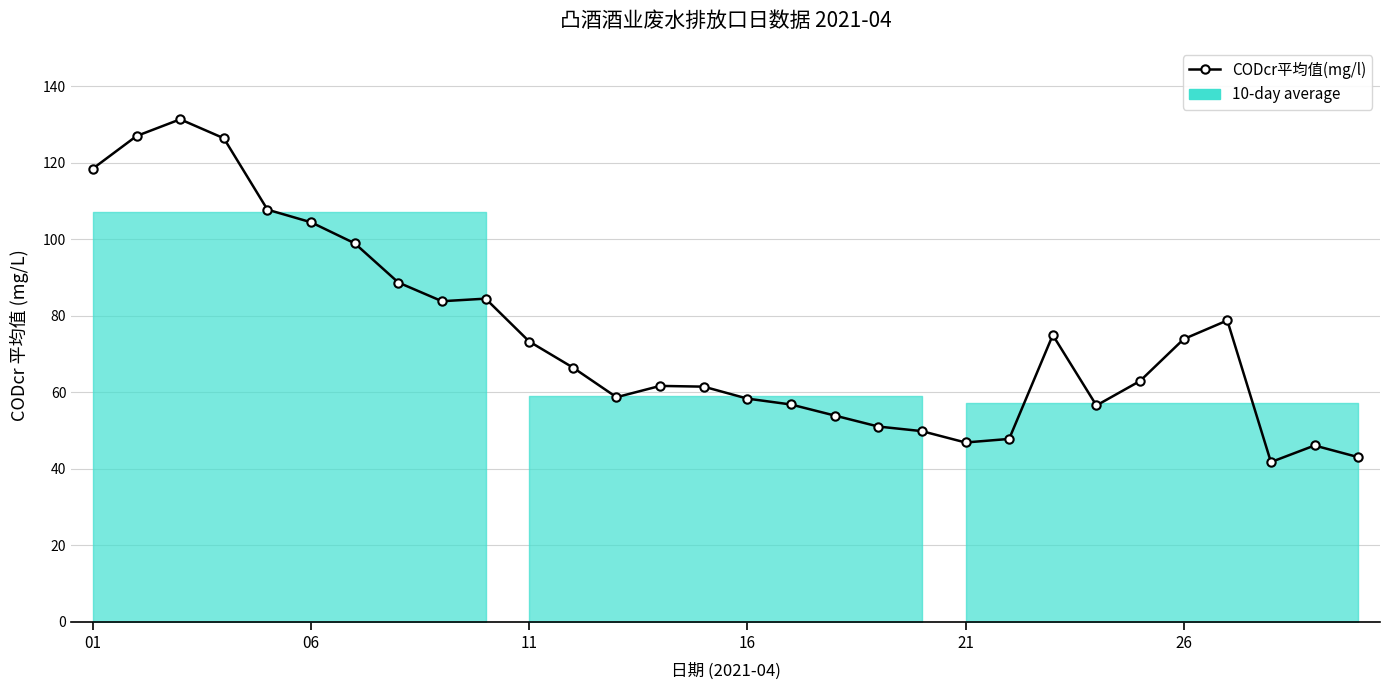

How many points are lower than both their immediate neighbors (excluding endpoints)?

5